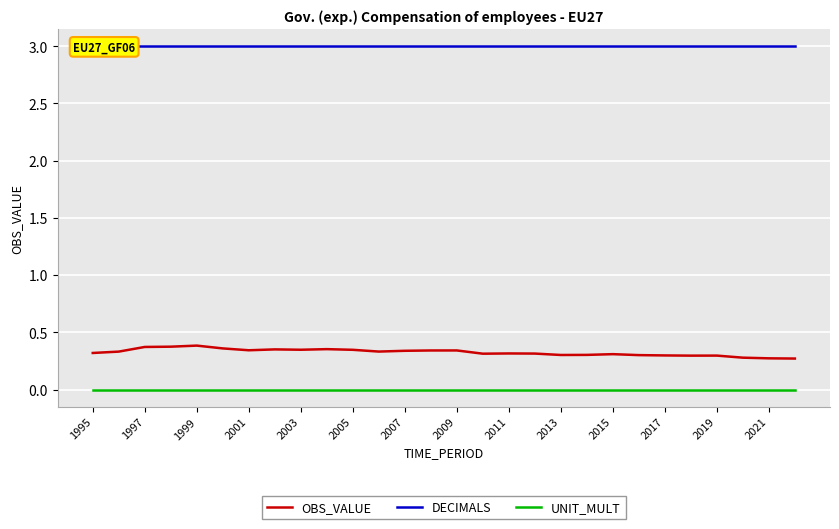

True or false: OBS_VALUE and UNIT_MULT cross at least once.

False